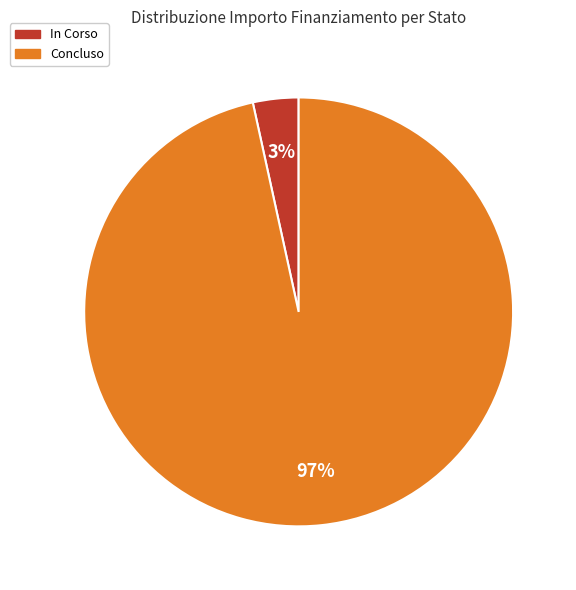

To the nearest percent, what is the average slice percentage?

50%